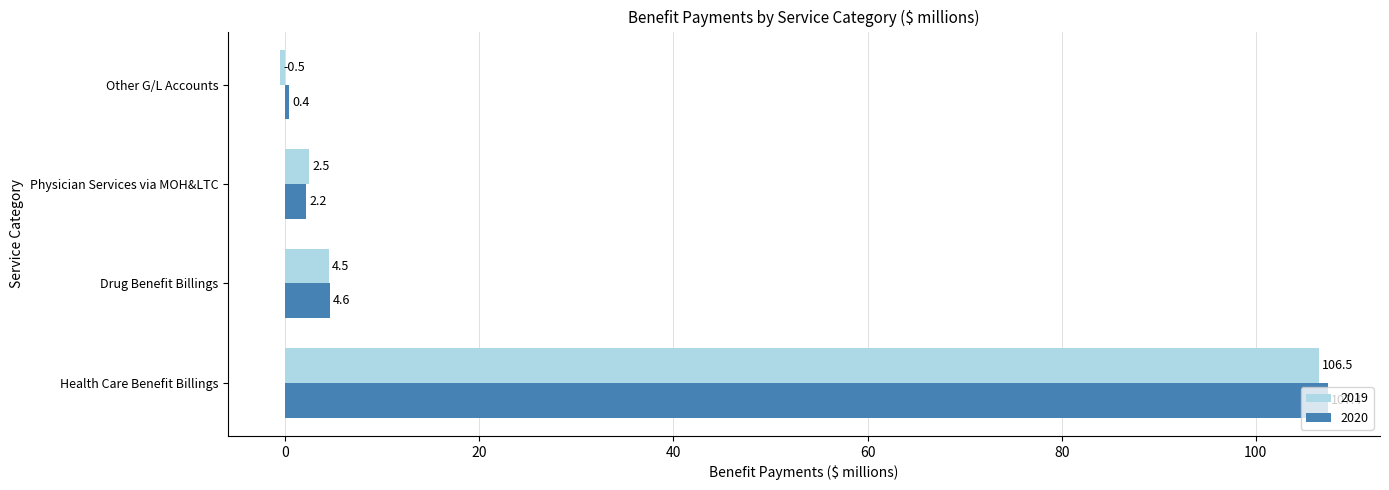

At which category is the sum across all series the highest?

Health Care Benefit Billings